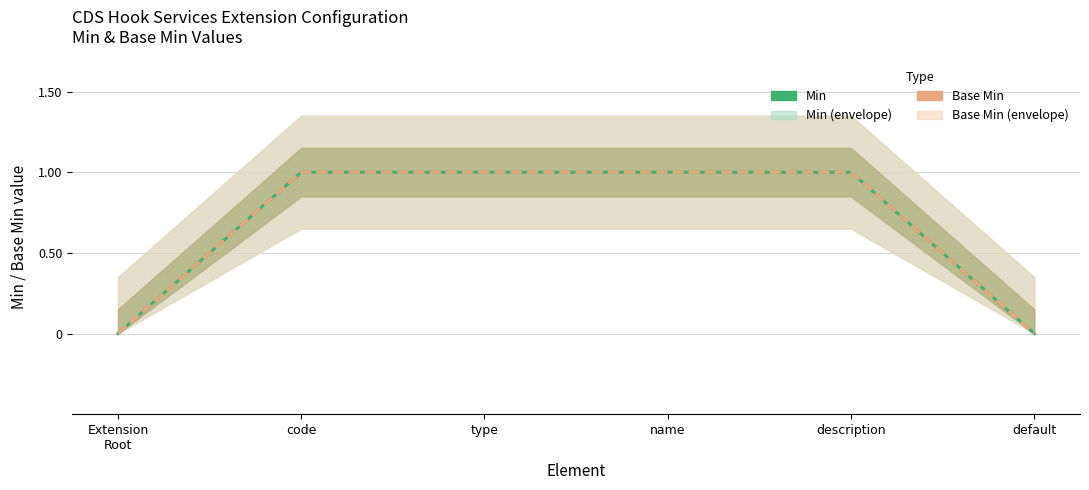

The value of Min at name is 2. True or false?

False